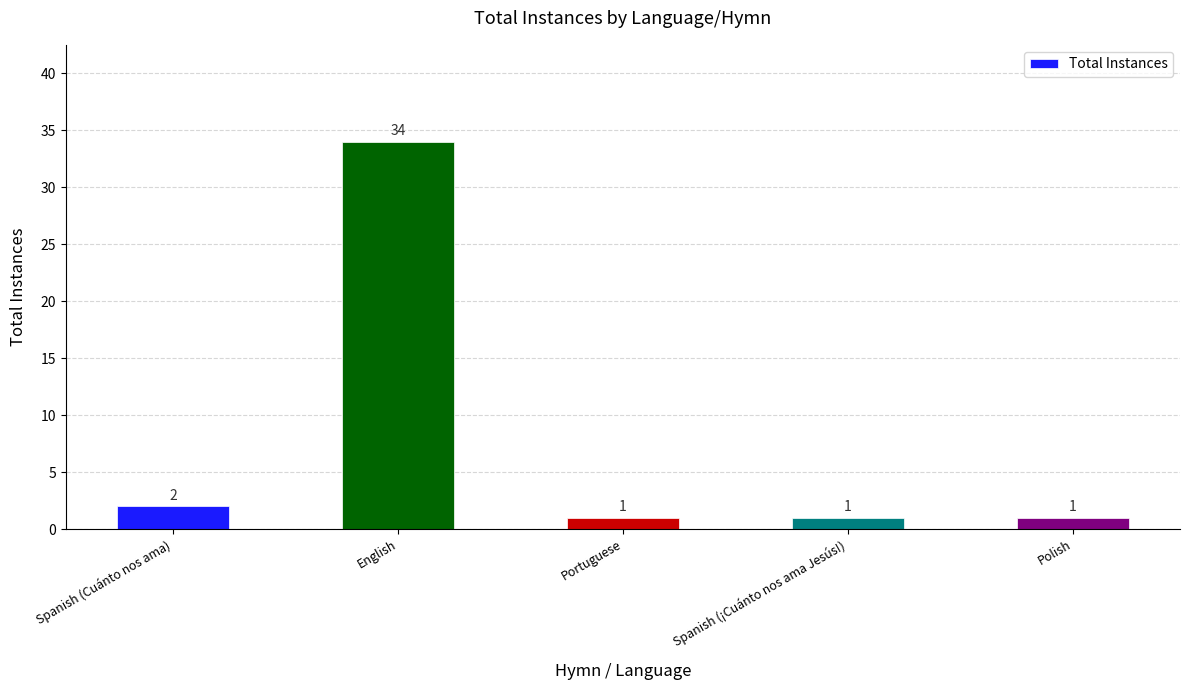

What is the change in value from English to Polish?

-33